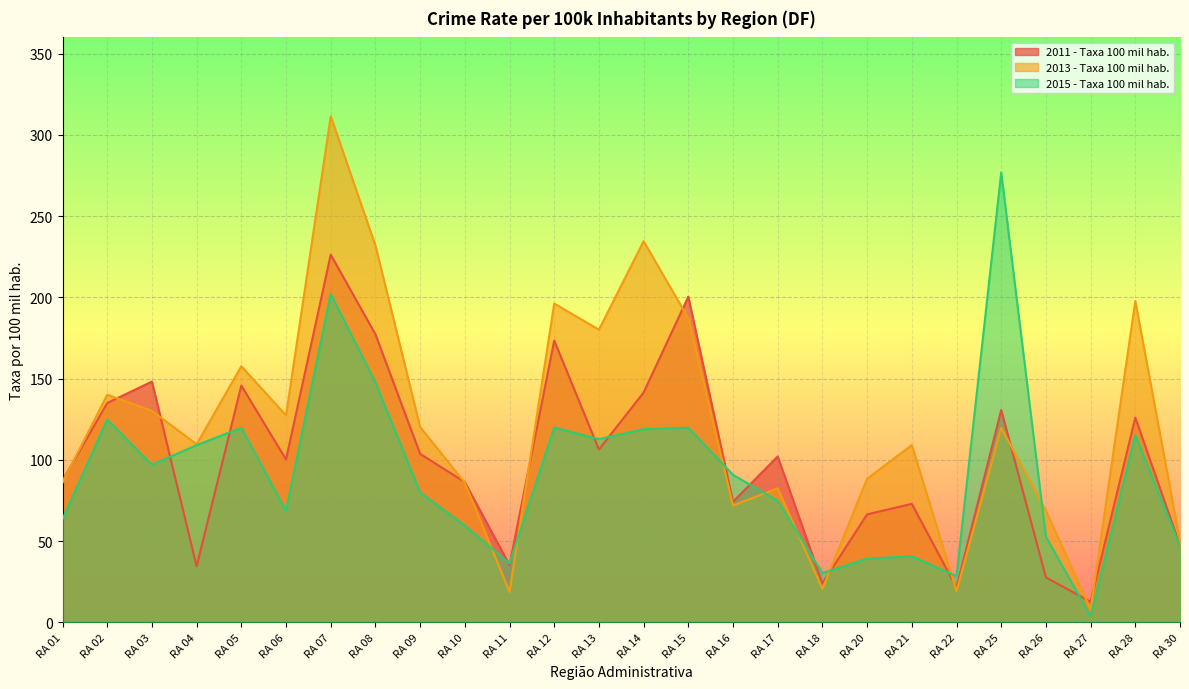

What is the difference between the maximum and second lowest values in the 2015 - Taxa 100 mil hab. series?

248.5